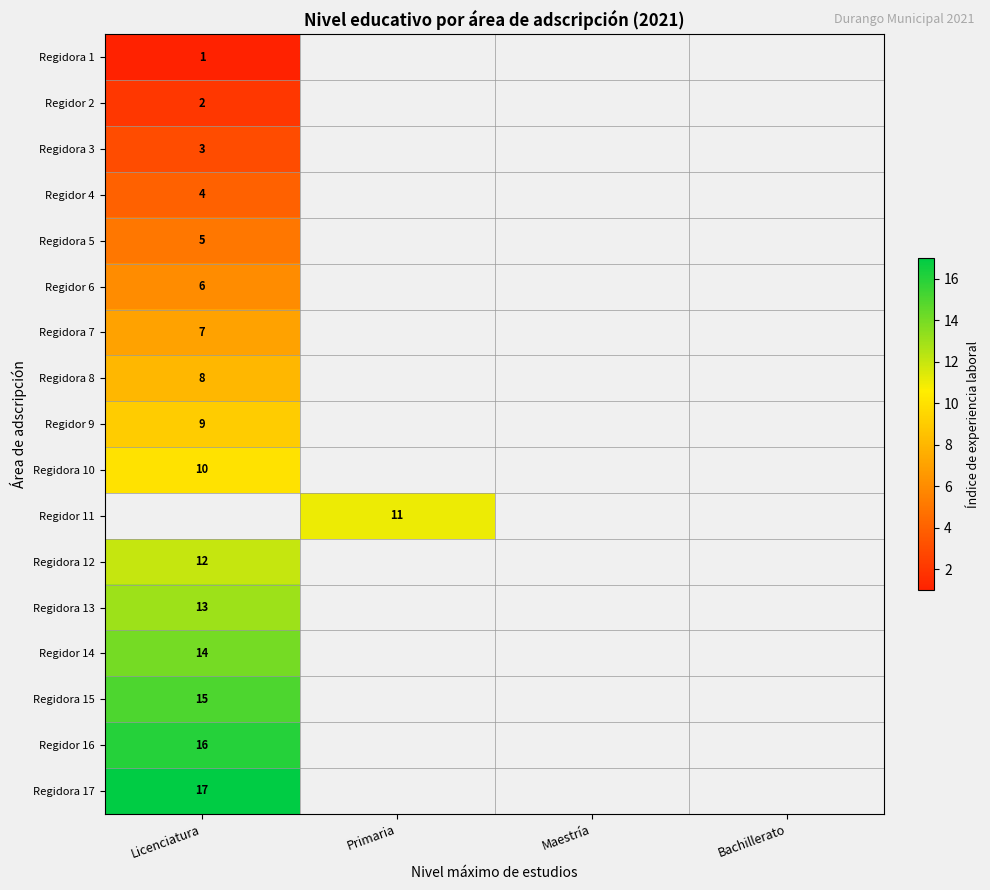

The Regidora 5 series shows 5 at Licenciatura. True or false?

True